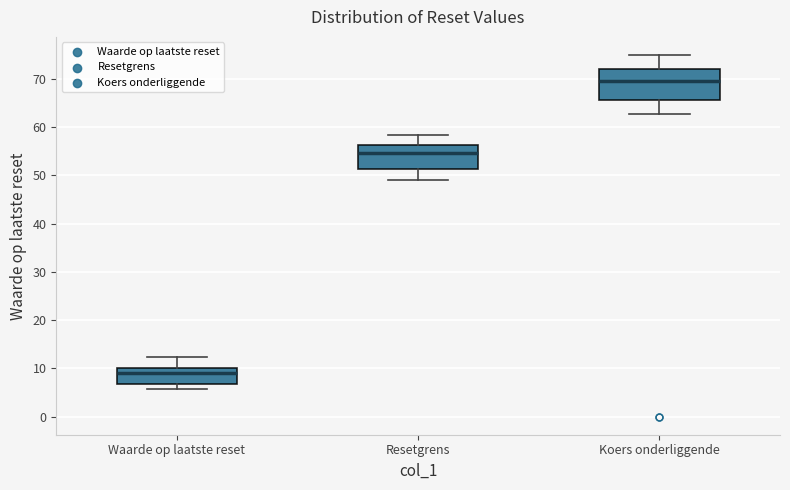

Reading left to right, read every box against the y-axis: the position of its median line, the range the box covers, and the ends of its whiskers. The values are not printed on the chart, so give them approximately, as read against the axis.

Waarde op laatste reset: median 9, box 7 to 10, whiskers 6 to 12
Resetgrens: median 55, box 51 to 56, whiskers 49 to 58
Koers onderliggende: median 70, box 66 to 72, whiskers 63 to 75